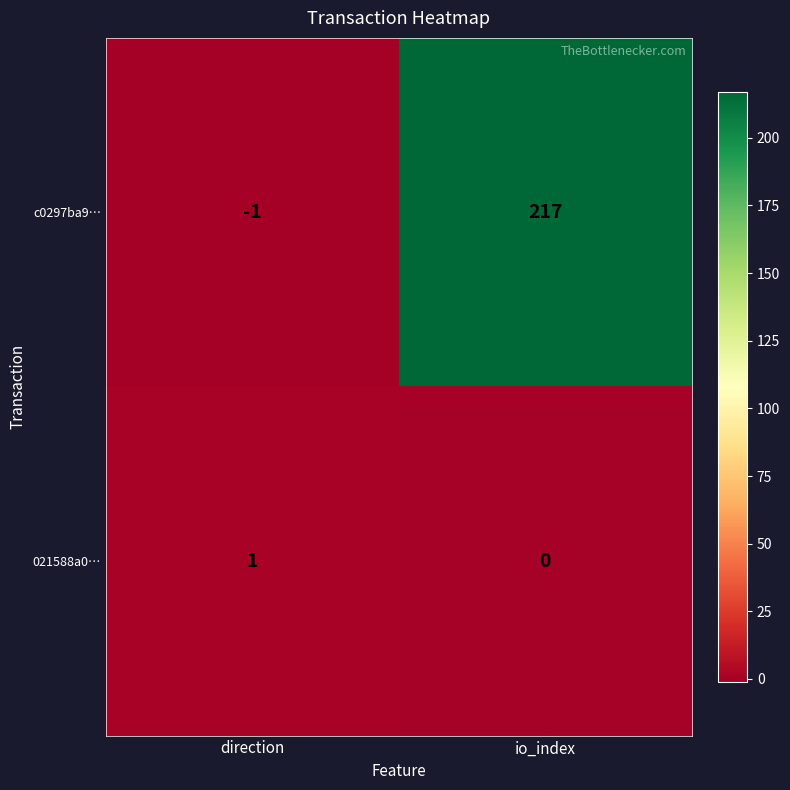

Which series has the largest total across all categories?

c0297ba9…